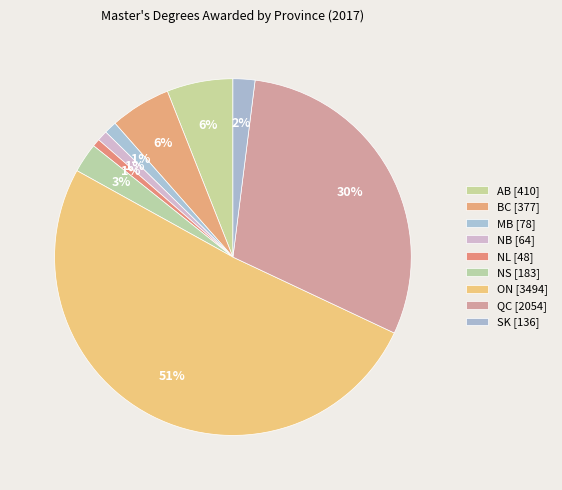

To the nearest percent, what is the average slice percentage?

11%